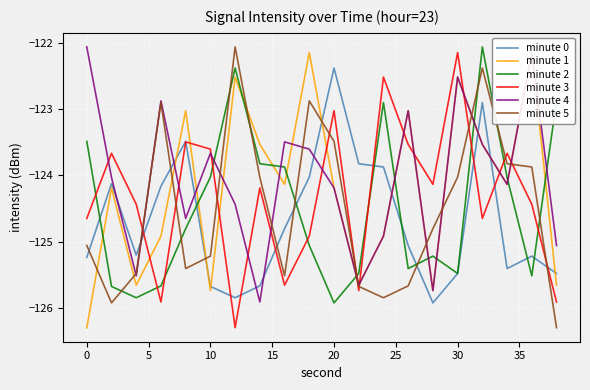

Which series ends up on top after the final intersection of minute 5 and minute 4?

minute 4